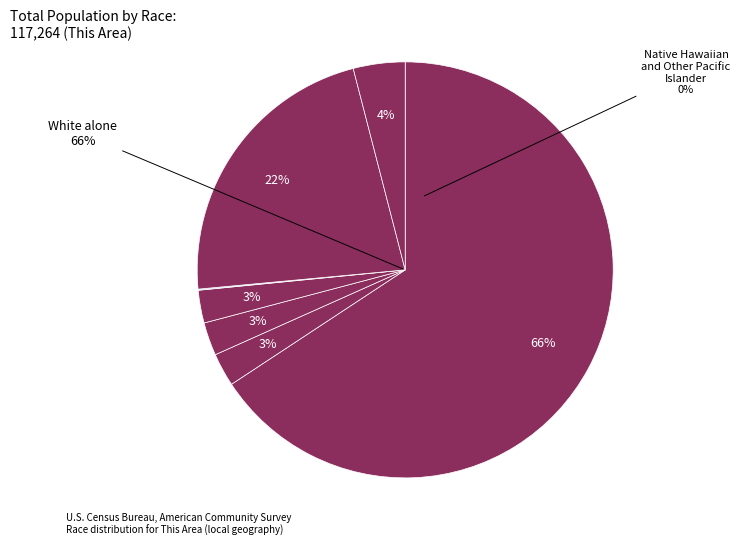

Which category has the smallest portion of the pie?

Native Hawaiian and Other Pacific Islander